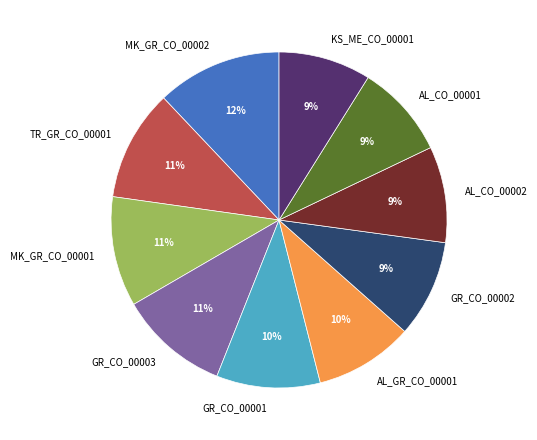

To the nearest percent, what is the difference between the AL_CO_00001 and GR_CO_00003 slice percentages?

2%